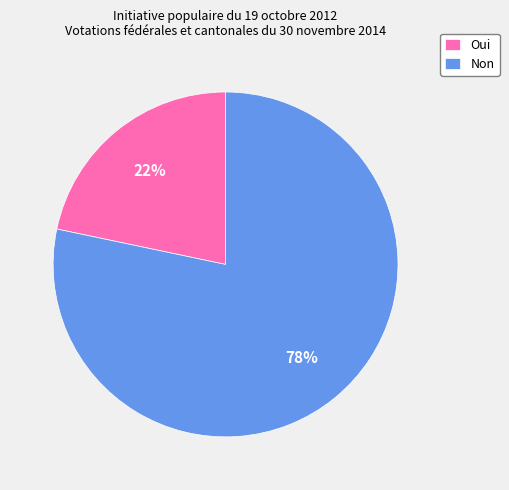

Which slice is the largest?

Non